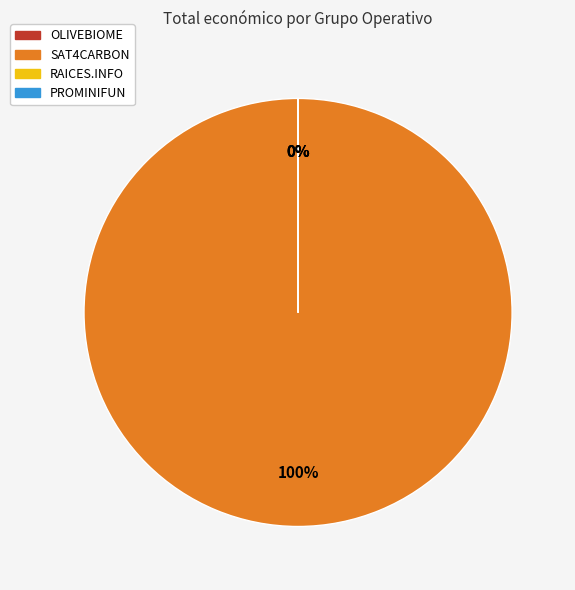

Between OLIVEBIOME and PROMINIFUN, which is larger?

PROMINIFUN